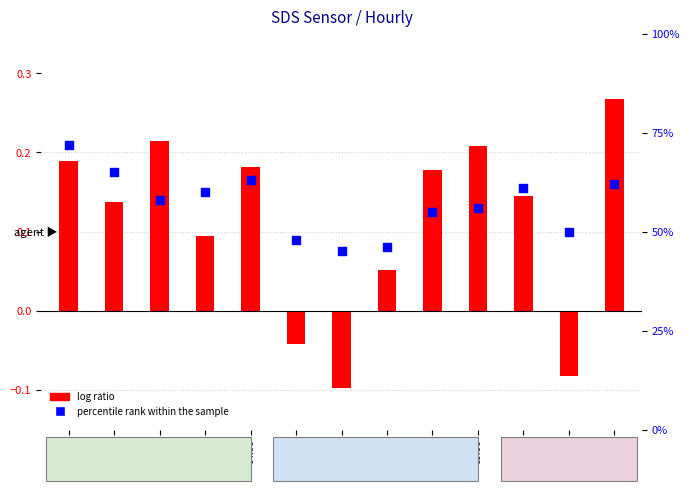

Which series reaches the maximum Y coordinate?

percentile rank within the sample